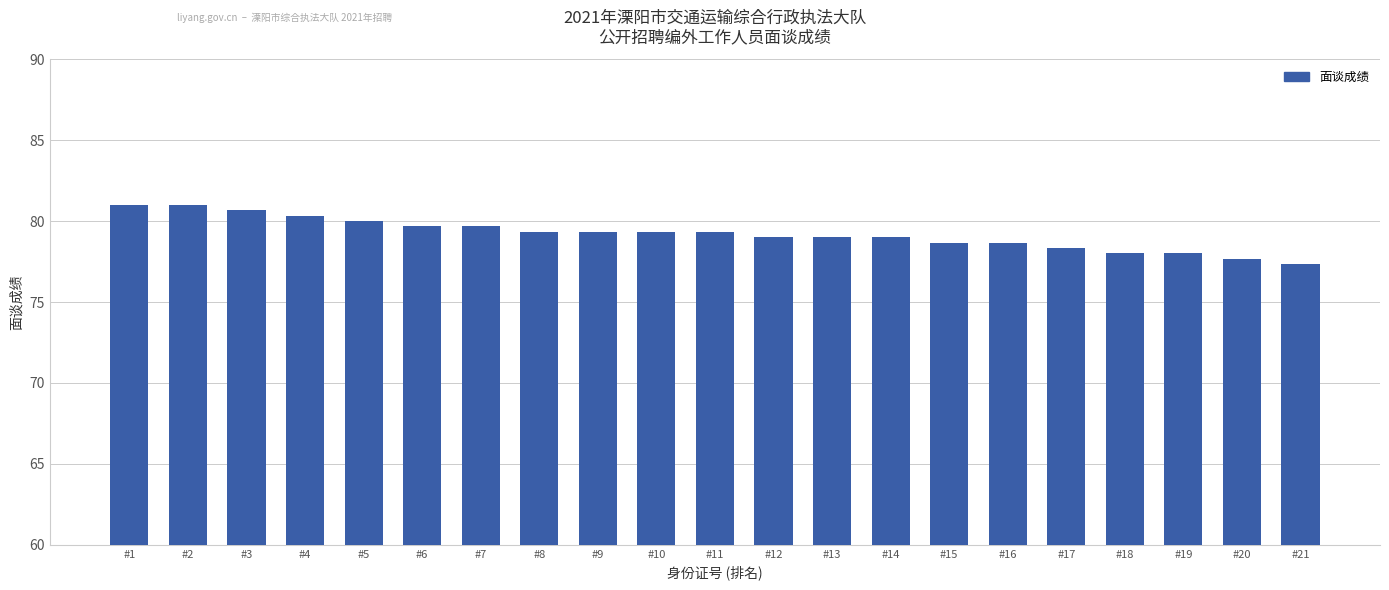

Reading left to right, transcribe all the data shown in this chart.

#1=81.0	#2=81.0	#3=80.7	#4=80.3	#5=80.0	#6=79.7	#7=79.7	#8=79.3	#9=79.3	#10=79.3	#11=79.3	#12=79.0	#13=79.0	#14=79.0	#15=78.7	#16=78.7	#17=78.3	#18=78.0	#19=78.0	#20=77.7	#21=77.3